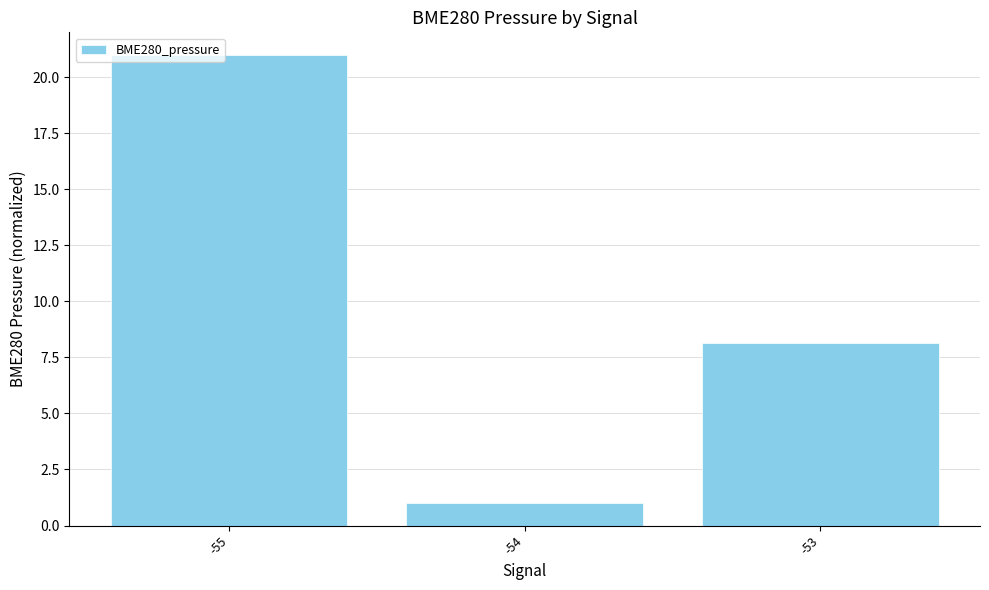

What is the change in value from -55 to -53?

-12.9